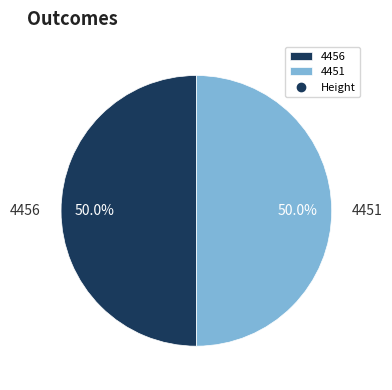

How many slices are in this pie chart?

2